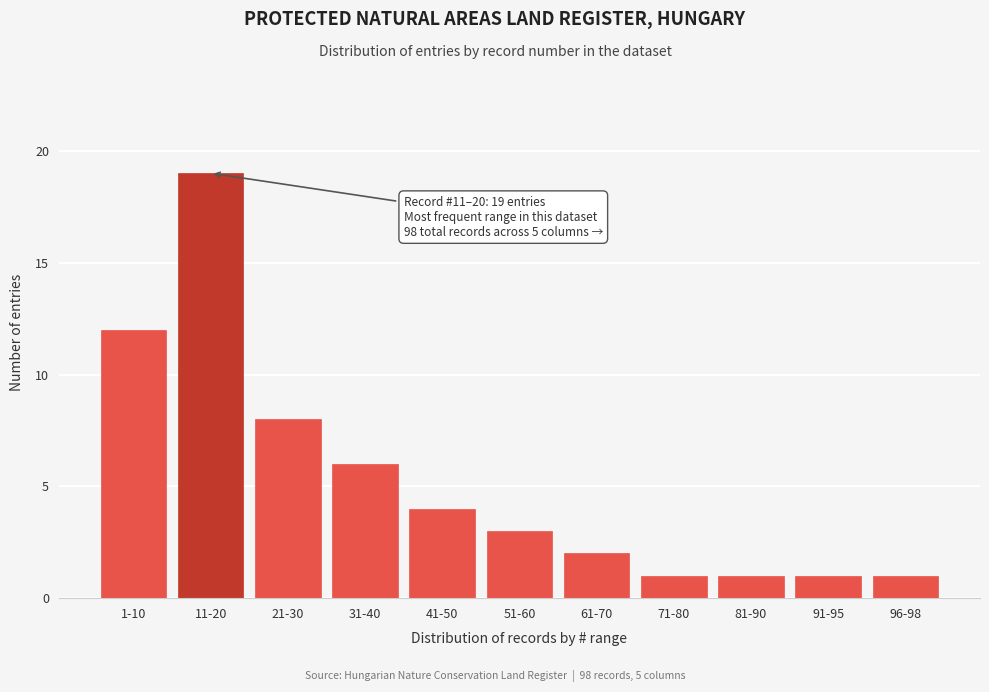

Reading left to right, list all the values displayed in this chart.

1-10=12	11-20=19	21-30=8	31-40=6	41-50=4	51-60=3	61-70=2	71-80=1	81-90=1	91-95=1	96-98=1